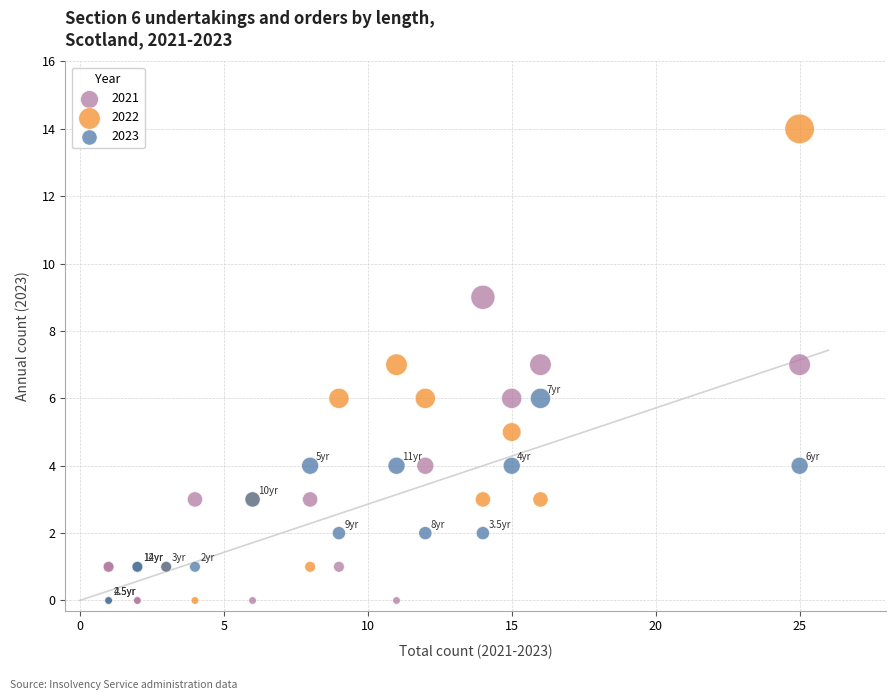

Which series has the widest spread of Y values?

2022